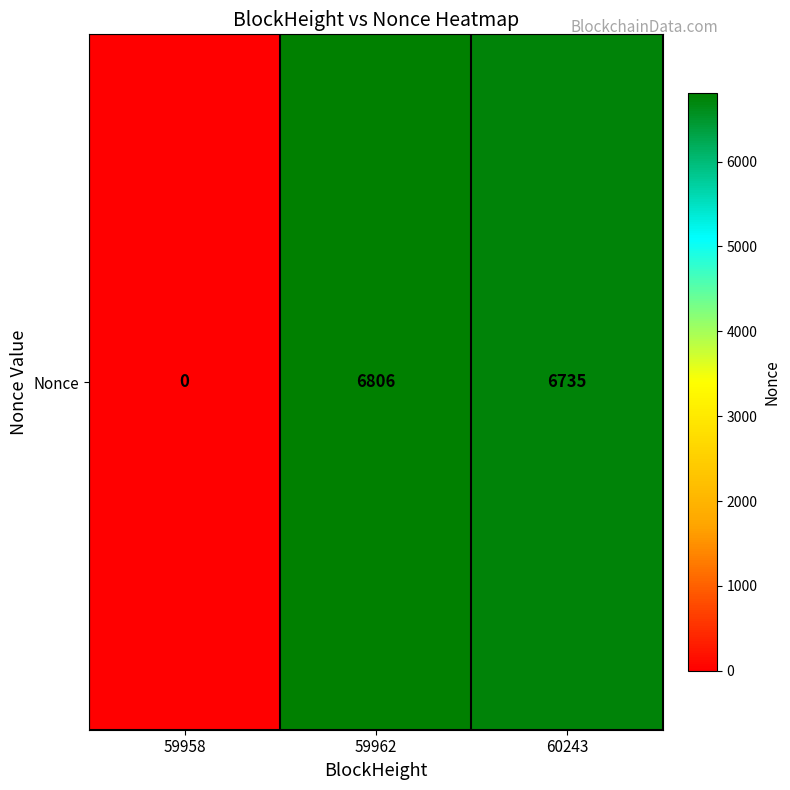

List the labels in order of value, largest first.

59962, 60243, 59958